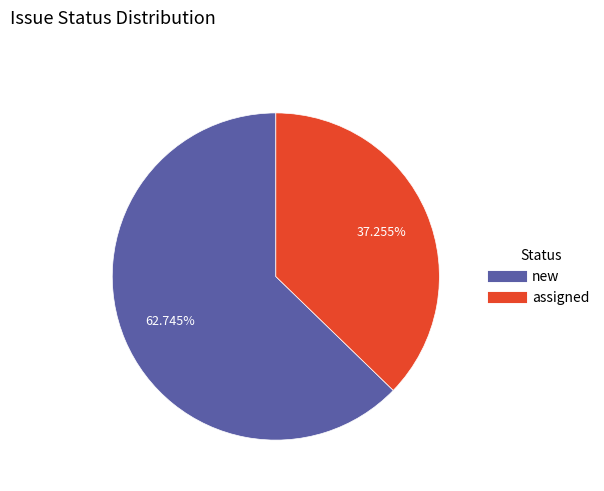

To the nearest percent, what is the average slice percentage?

50%